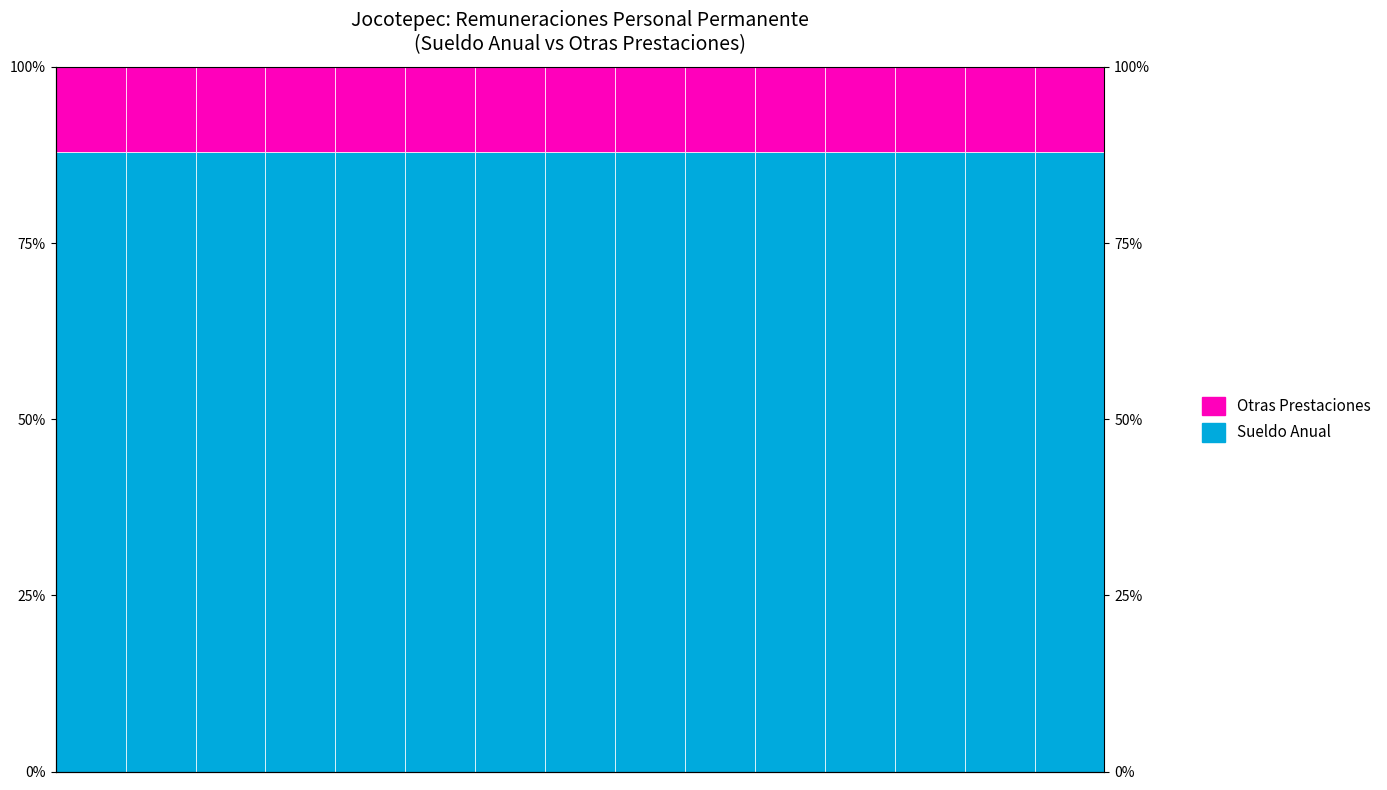

Count the Sueldo Anual values in the range 87 to 88.

15